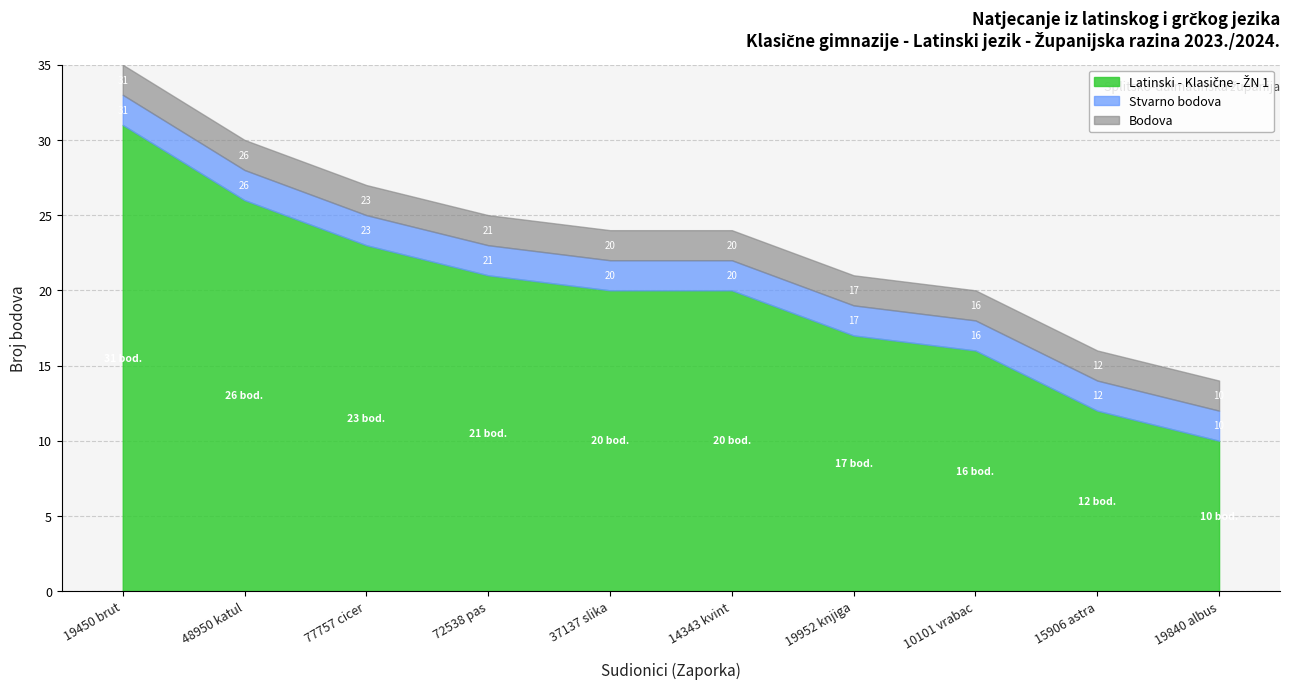

Reading left to right, list all the values displayed in this chart.

Bodova: 31	26	23	21	20	20	17	16	12	10
Stvarno bodova: 31	26	23	21	20	20	17	16	12	10
Latinski - Klasične - ŽN 1: 31	26	23	21	20	20	17	16	12	10